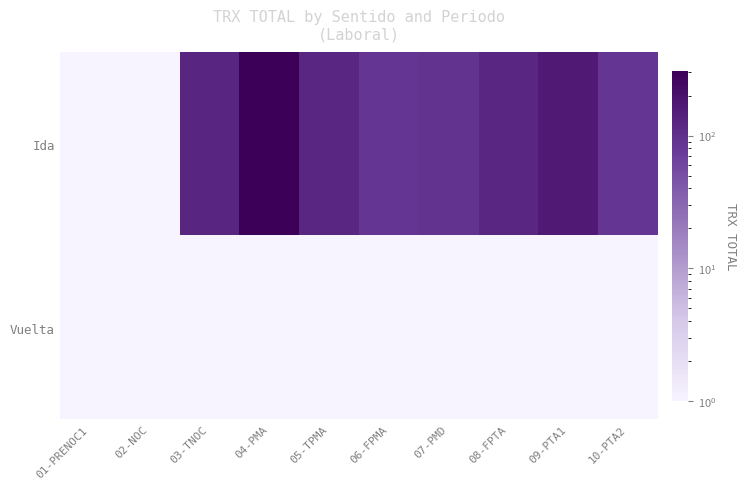

Which category has the lowest value across all series?

01-PRENOC1